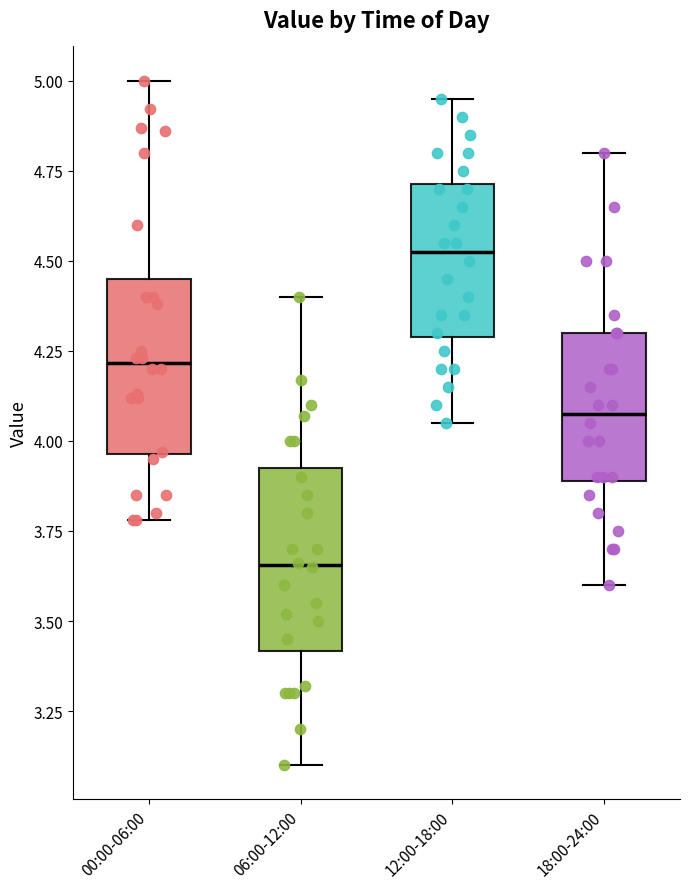

Reading left to right, read every box against the y-axis: the position of its median line, the range the box covers, and the ends of its whiskers. The values are not printed on the chart, so give them approximately, as read against the axis.

00:00-06:00: median 4.20, box 3.95 to 4.45, whiskers 3.80 to 5.00
06:00-12:00: median 3.65, box 3.40 to 3.95, whiskers 3.10 to 4.40
12:00-18:00: median 4.55, box 4.30 to 4.70, whiskers 4.05 to 4.95
18:00-24:00: median 4.10, box 3.90 to 4.30, whiskers 3.60 to 4.80